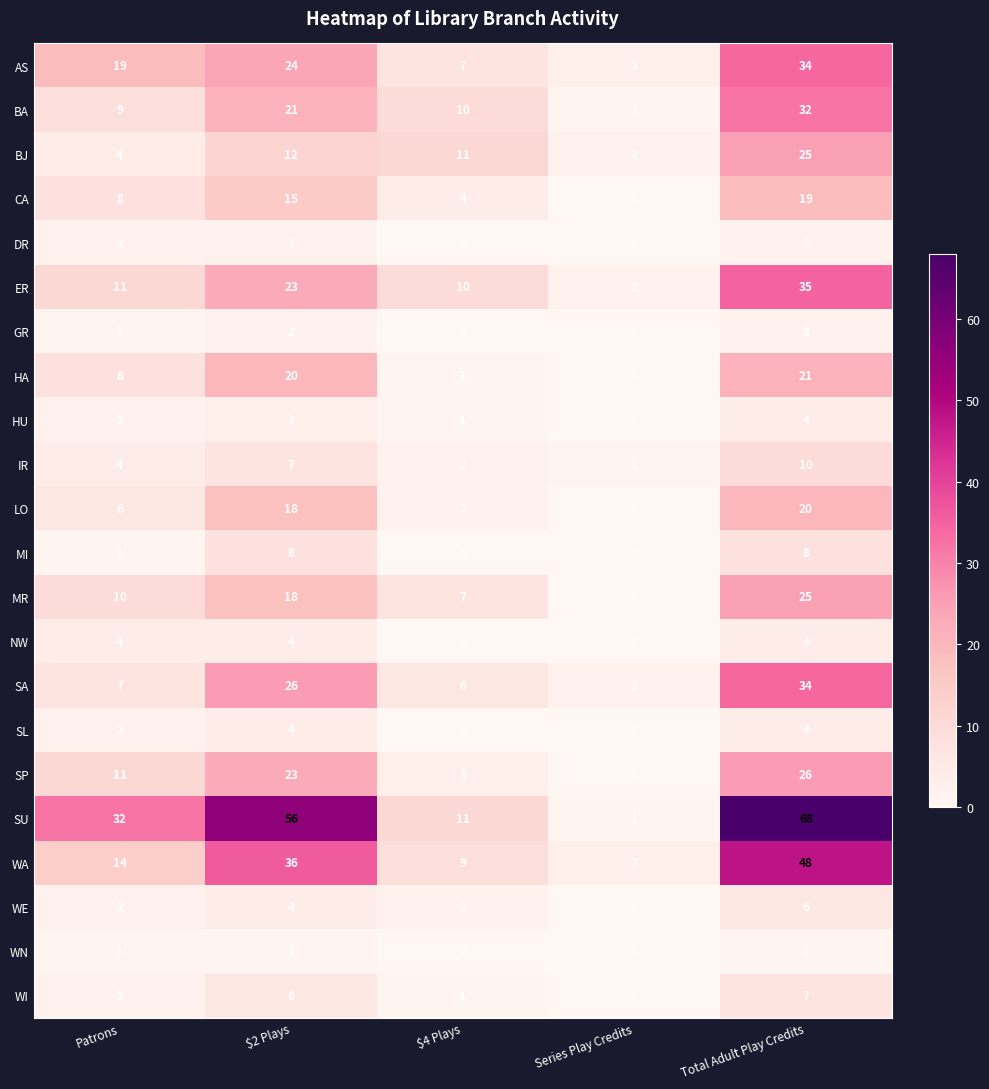

At which label is BA closest to 16?

$2 Plays